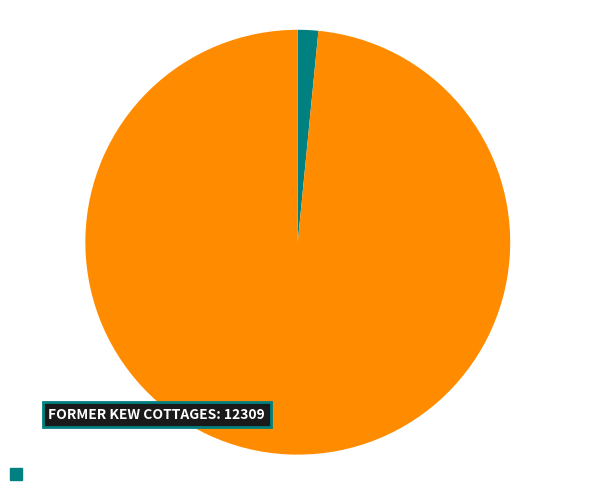

Is there a majority slice in this chart?

Yes